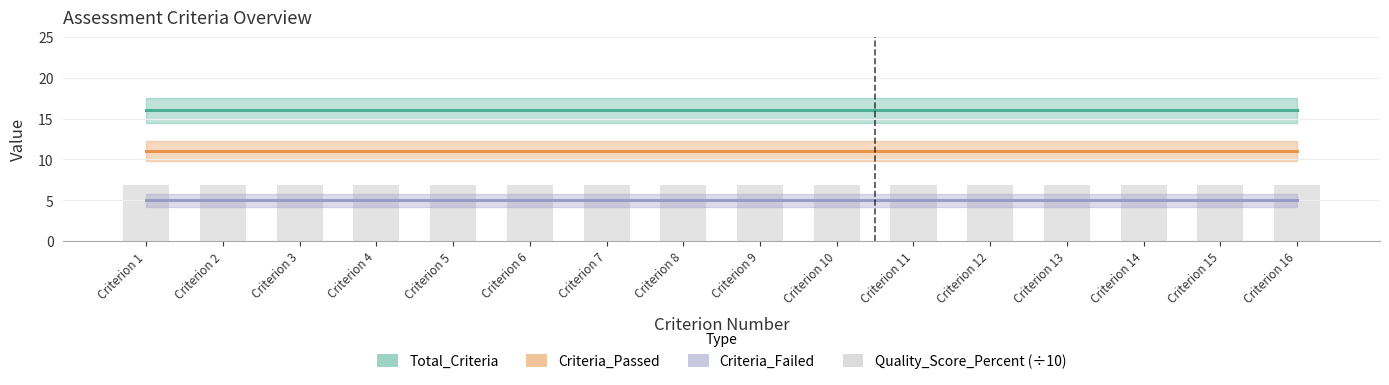

Does the chart contain any negative values?

No